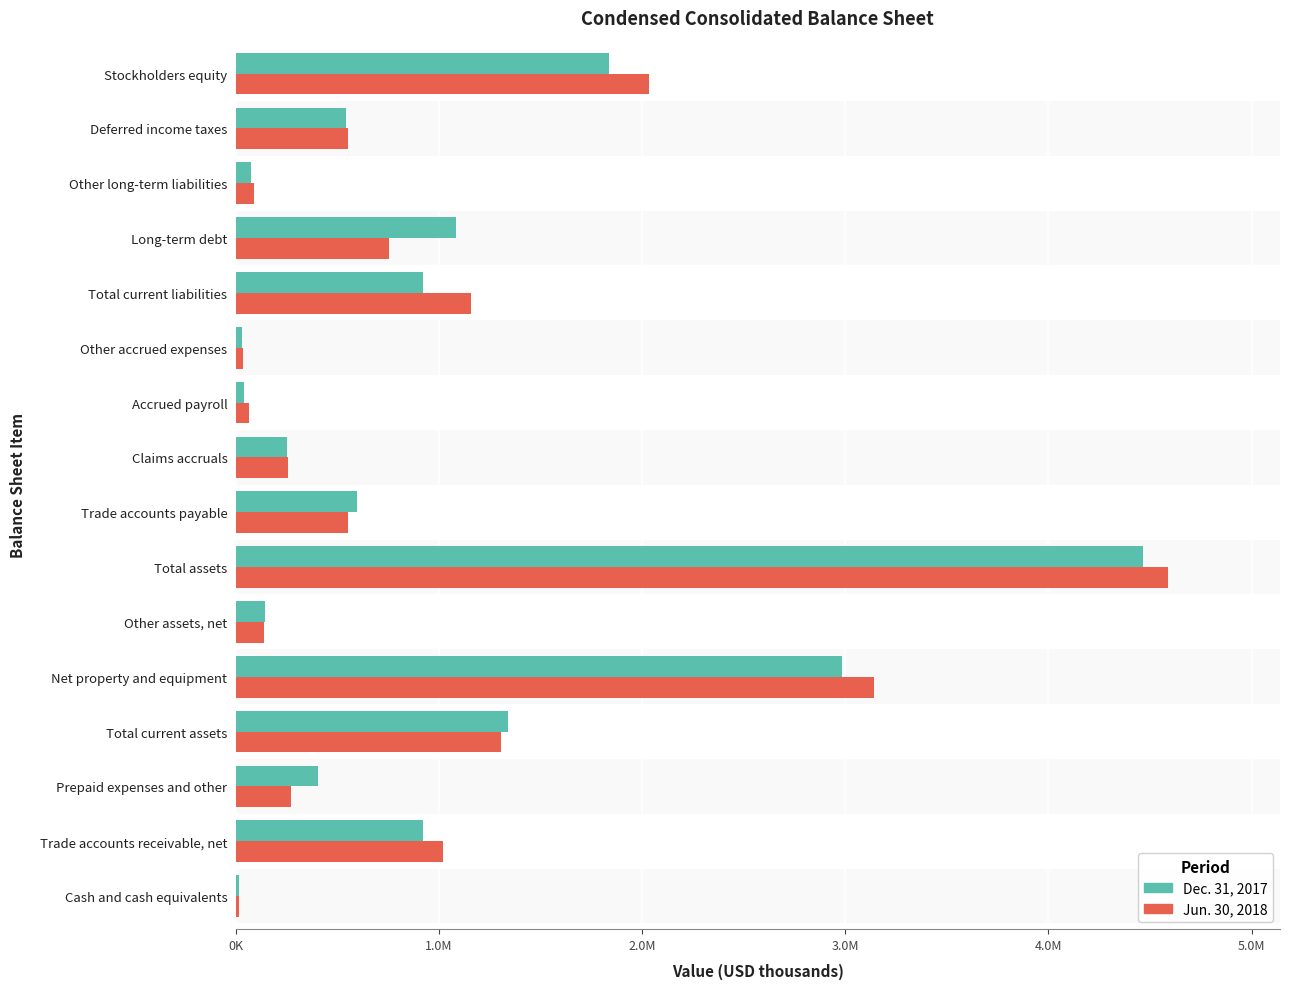

What is the value of the Jun. 30, 2018 bar at the 15th from the left?

552866